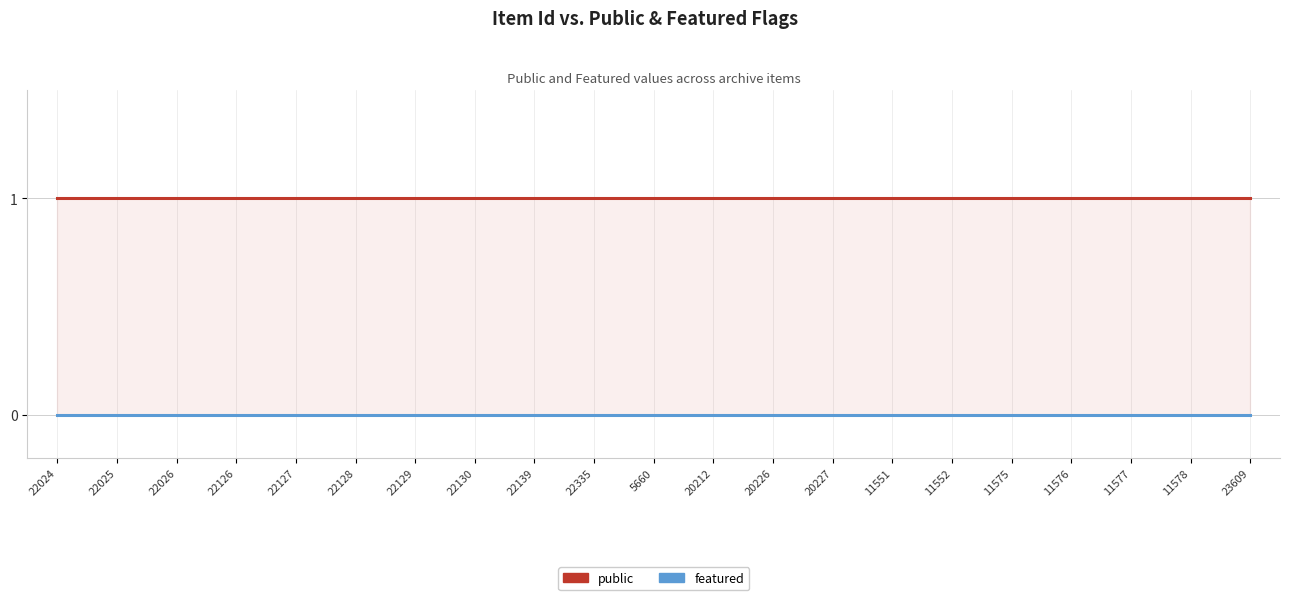

What is the total value across all series at 11578?

1